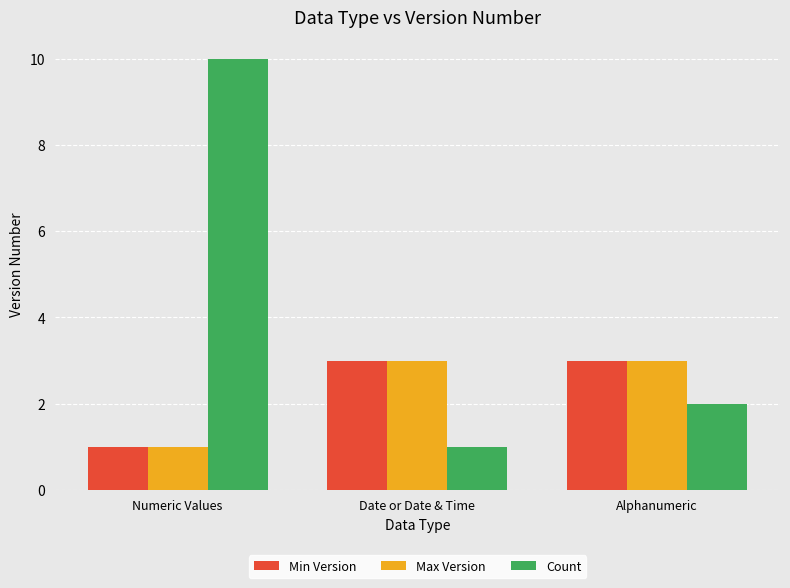

Which series has the widest spread of values?

Count